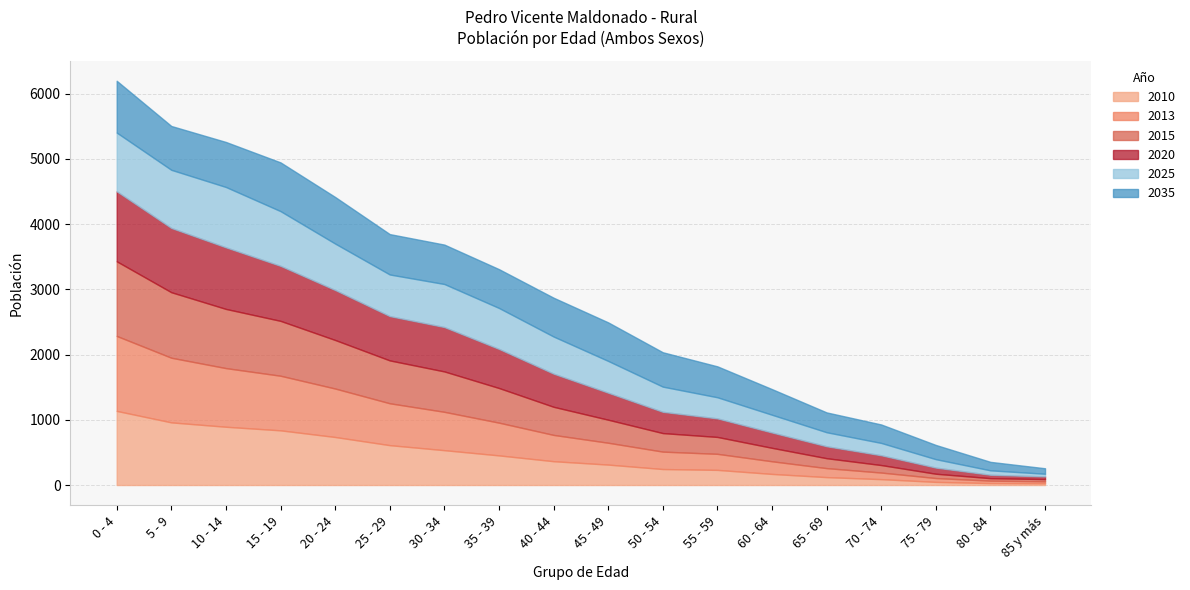

How many intersections are there between 2035 and 2013?

1